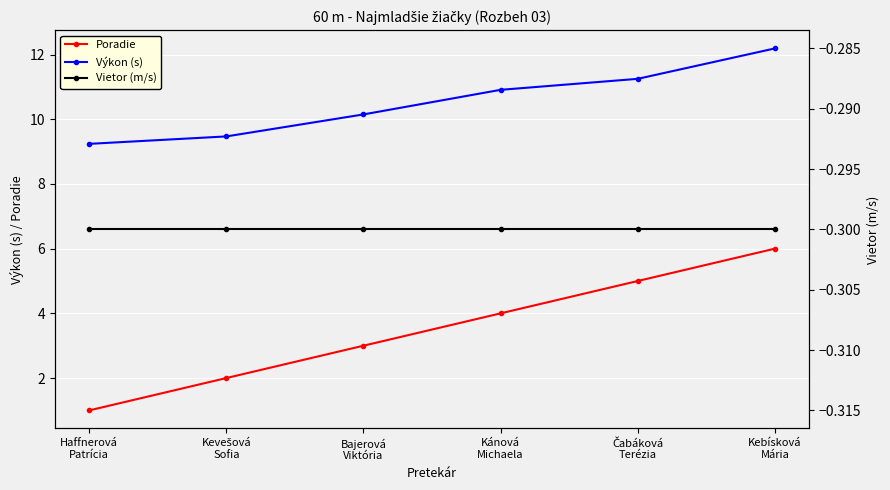

How many data points does each series have?

6